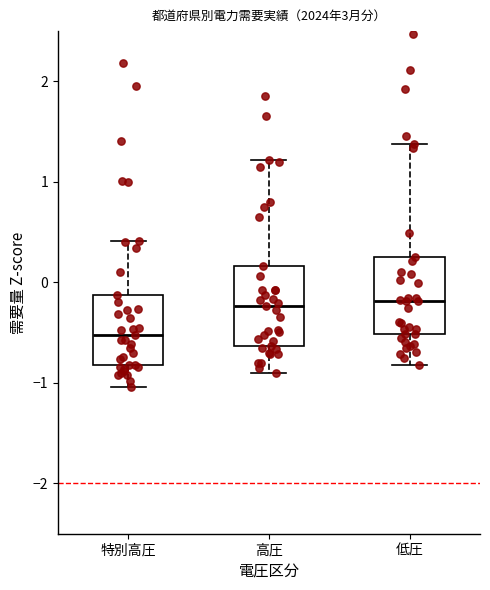

Where is the lower edge of the box for 高圧 on the y-axis? The values are not printed on the chart, so give them approximately, as read against the axis.

-0.6